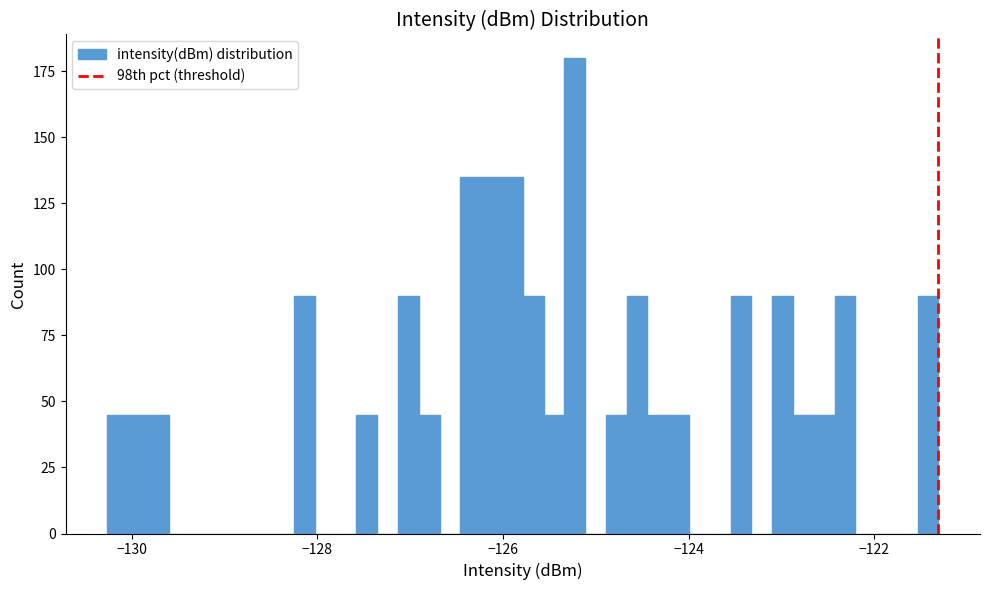

Around what value on the x-axis is the tallest bar? Give the approximate position of its centre, as read against the axis.

-125.2